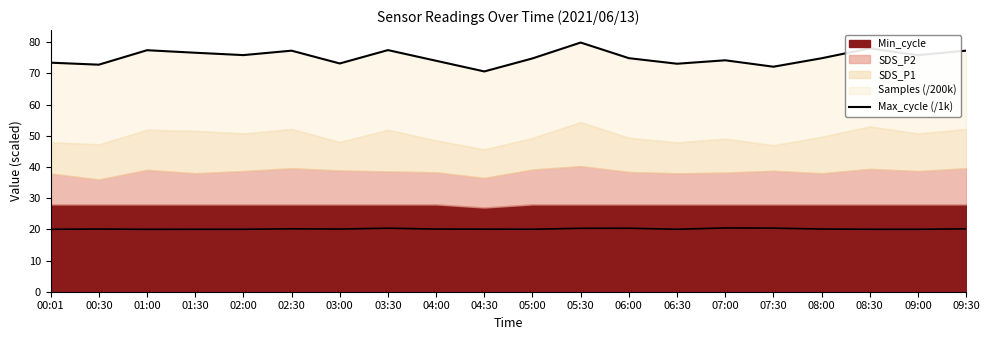

What is the change in value from 01:30 to 07:30?

-4.5